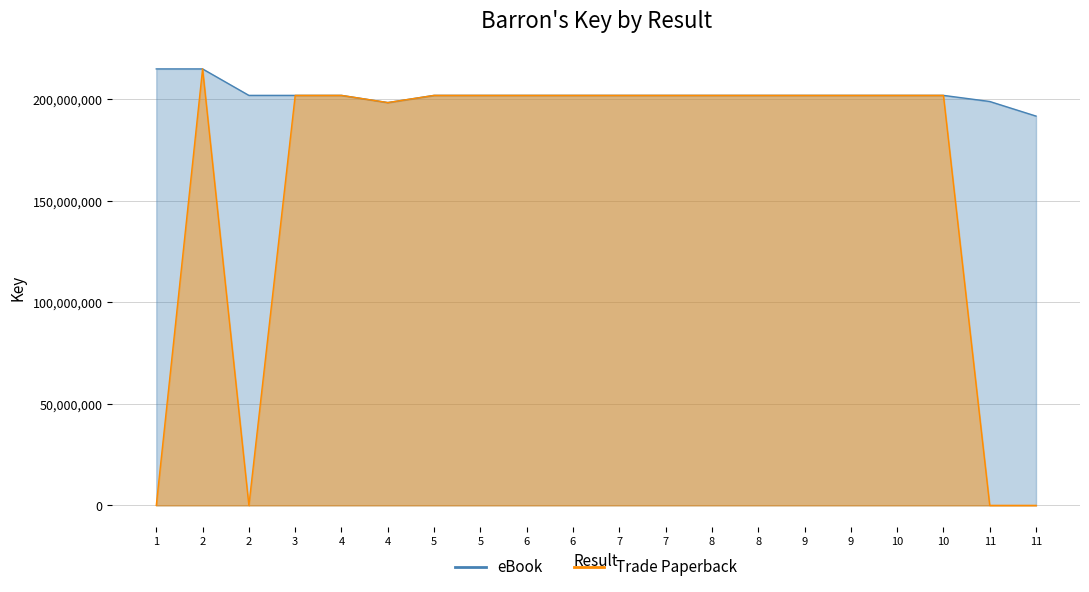

Reading left to right, transcribe all the data shown in this chart.

eBook: 215001539	215000536	201964040	201961152	201961425	198422005	201962049	201961308	201961542	201961775	201961853	201961464	201962088	201962166	201961347	201961386	201964076	201961503	198960044	191766038
Trade Paperback: 0	215000536	0	201961152	201961425	198422005	201962049	201961308	201961542	201961775	201961853	201961464	201962088	201962166	201961347	201961386	201964076	201961503	0	0